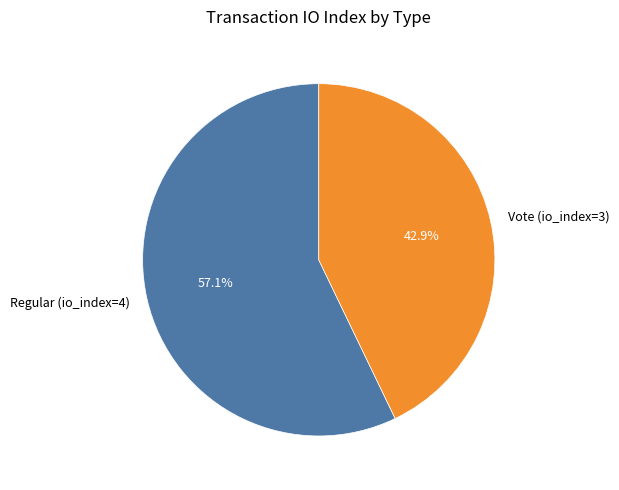

What is the ratio of the value at Regular (io_index=4) to the value at Vote (io_index=3)?

1.3